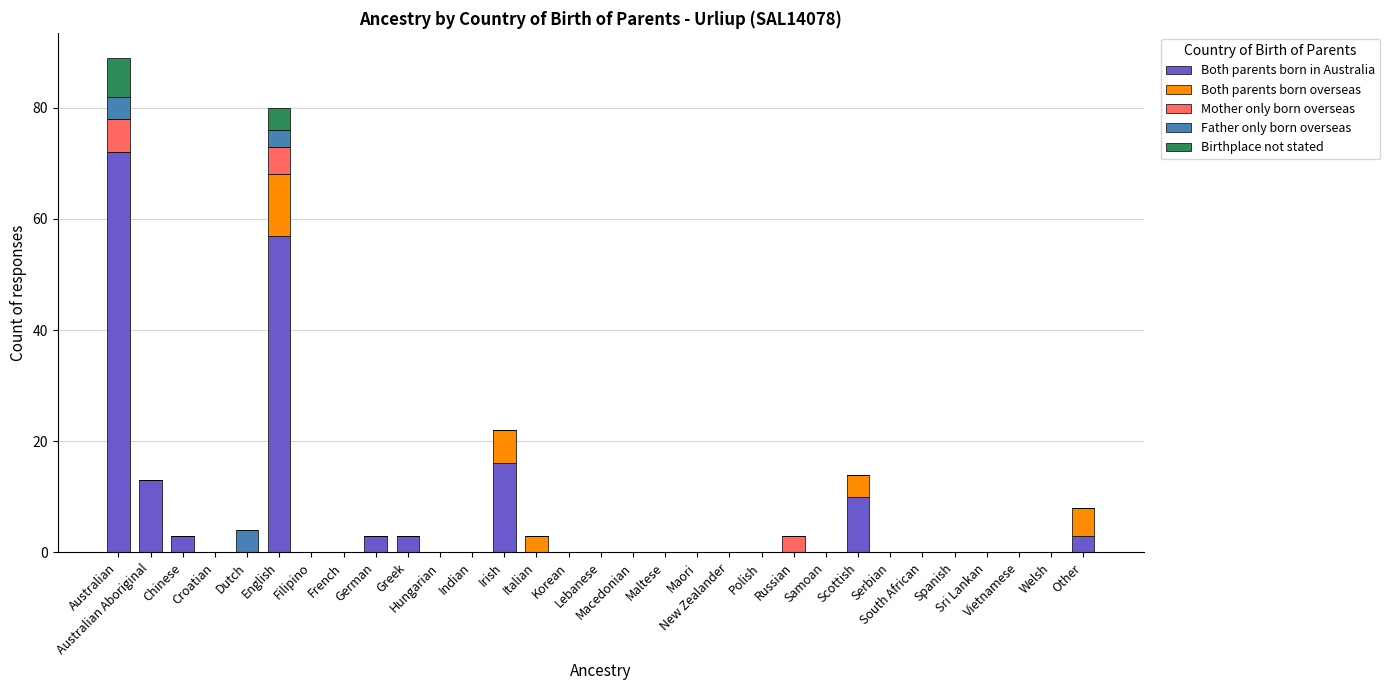

What is the maximum value for Both parents born in Australia?

72